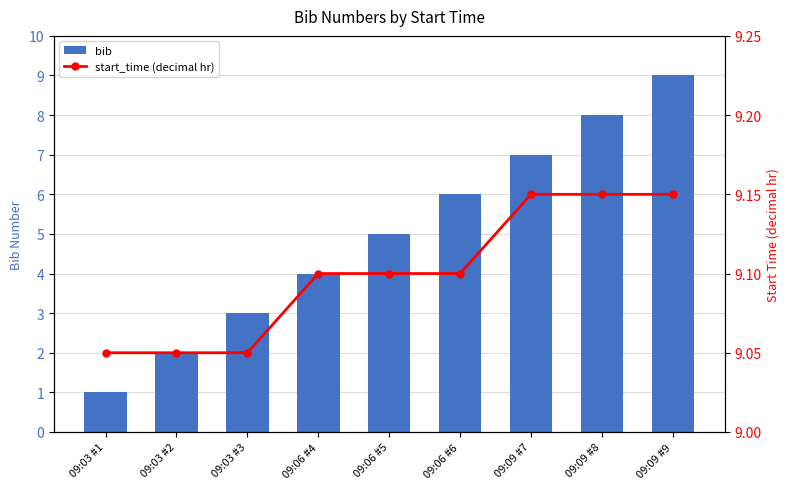

Between 09:06 #4 and 09:06 #6, which series saw the biggest shift?

bib